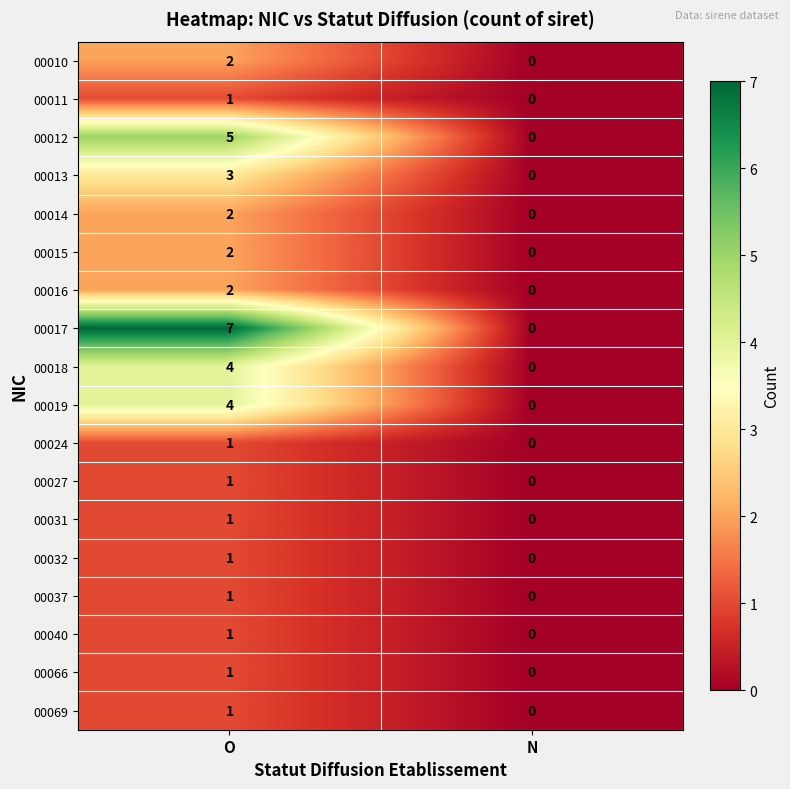

At which category is the sum across all series the highest?

O